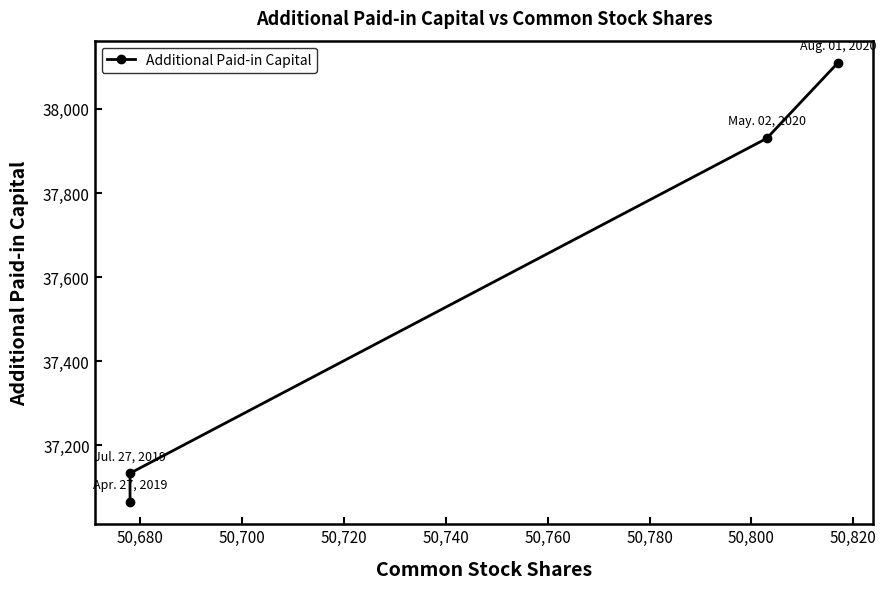

Reading left to right, what are all the values shown in this chart?

37065	37134	37930	38110